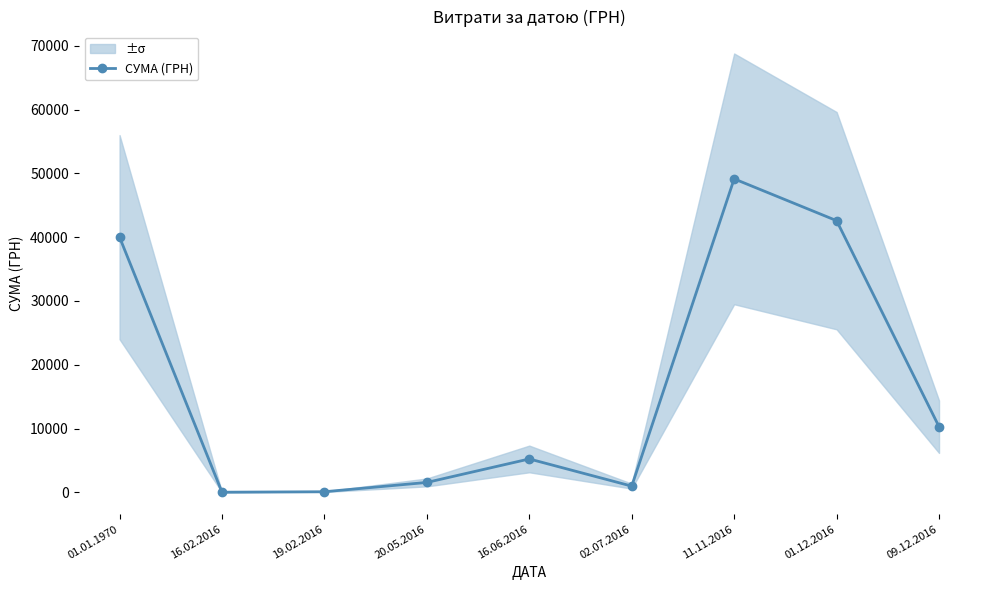

Reading right to left, what are all the values shown in this chart?

10290.0	42588.0	49140.0	970.0	5230.0	1549.8	90.0	17.1	40000.0